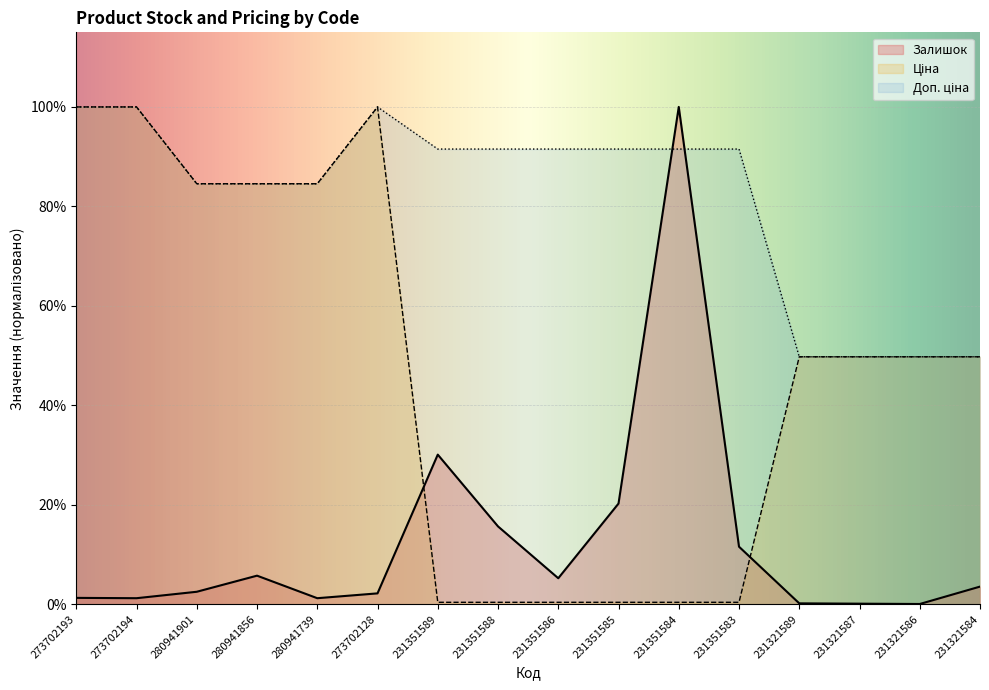

How many lines are shown in the chart?

3